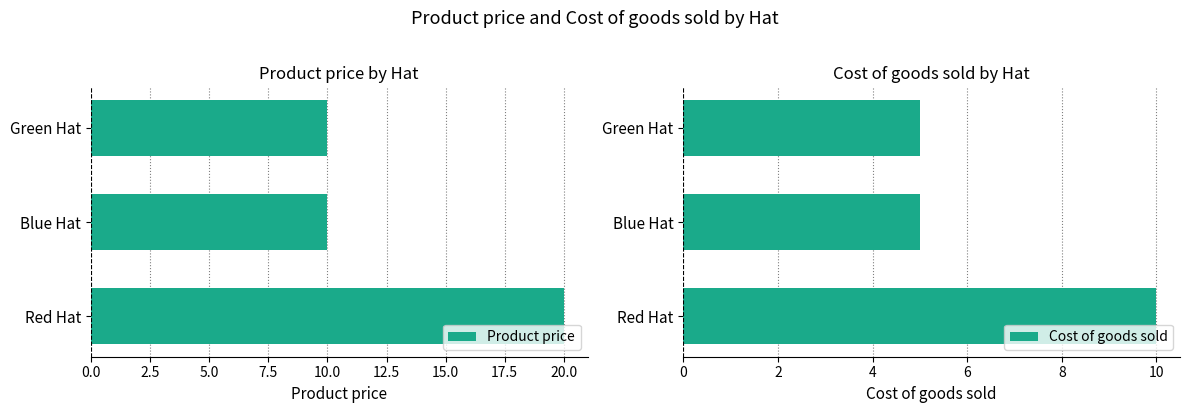

What is the difference between the maximum and second lowest values in the Product price series?

10